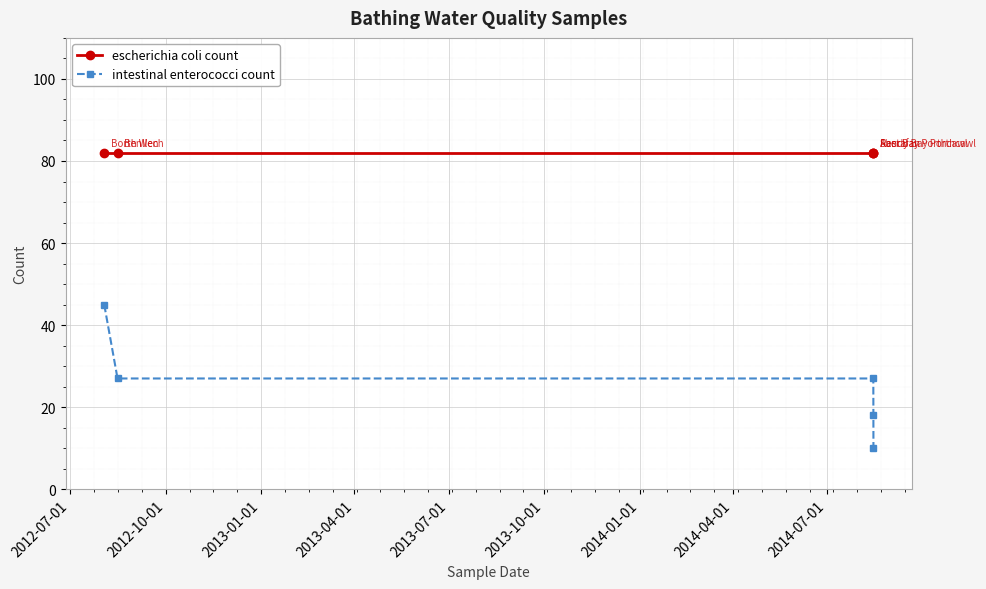

What are all the series names shown in the legend?

escherichia coli count, intestinal enterococci count